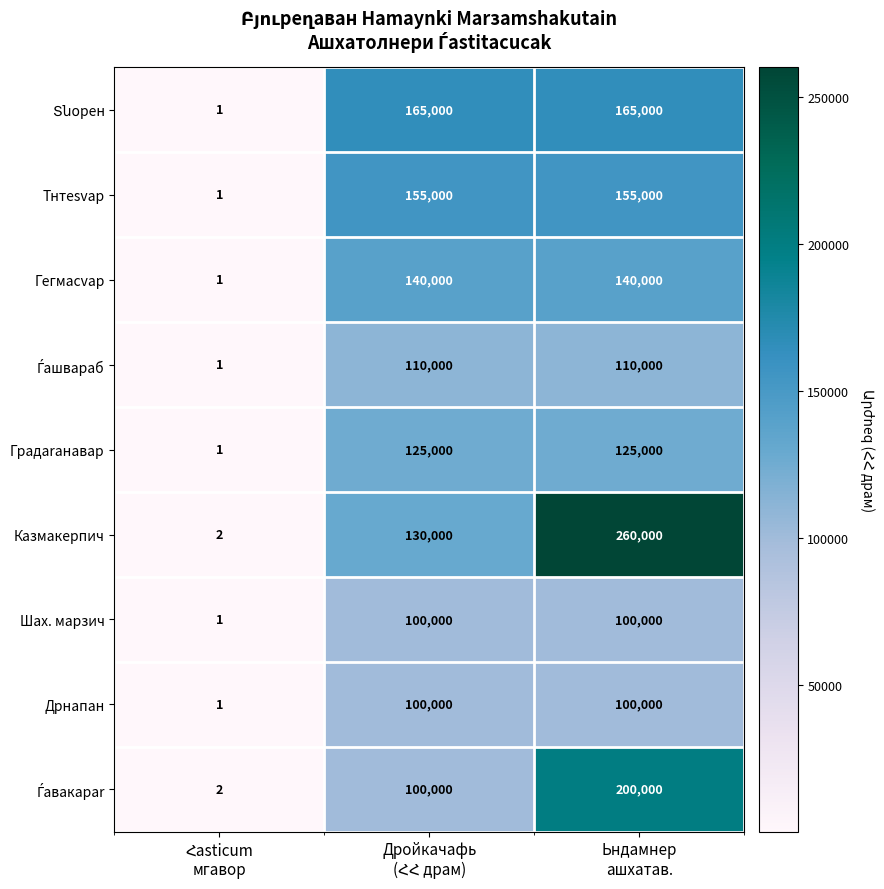

Which series has the largest total across all categories?

Казмакерпич